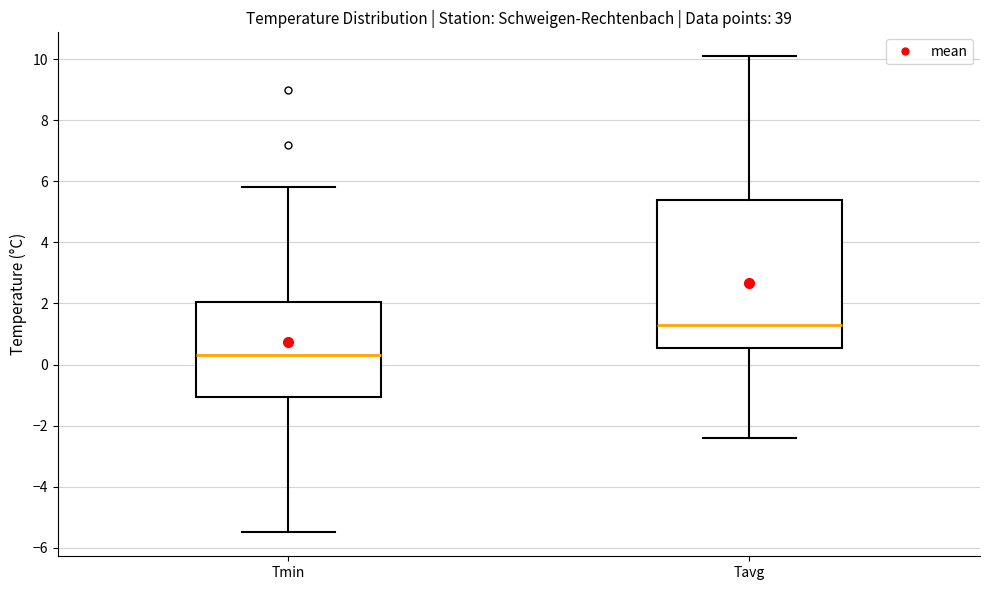

Where does the upper whisker of the box for Tmin end on the y-axis? The values are not printed on the chart, so give them approximately, as read against the axis.

5.8